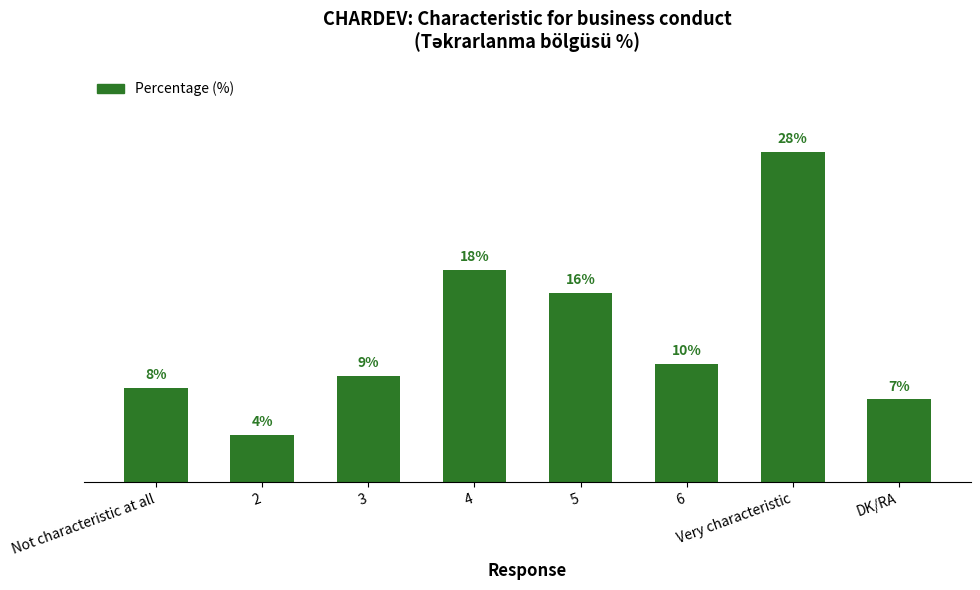

What is the label of the 2nd bar from the right?

Very characteristic